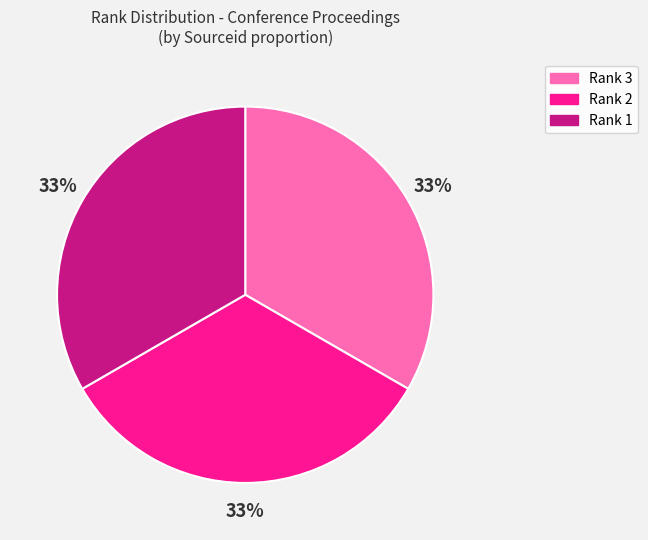

Is there any slice that represents more than half of the pie?

No